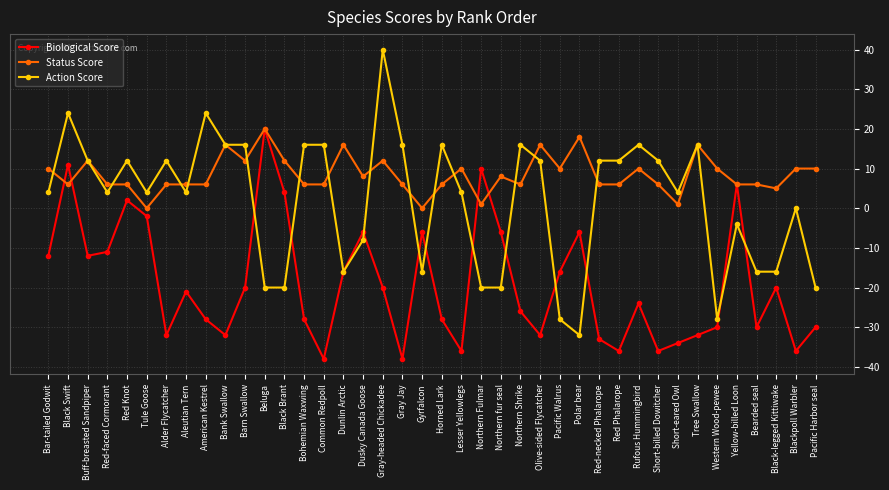

What is the highest value of the Status Score series?

20